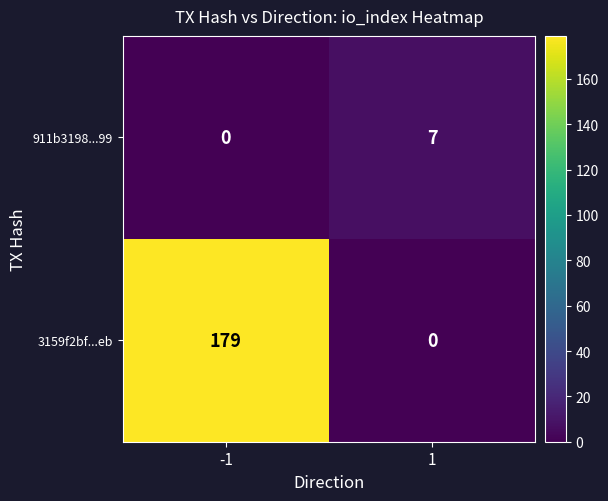

True or false: 3159f2bf...eb has a value of 0 at 1.

True